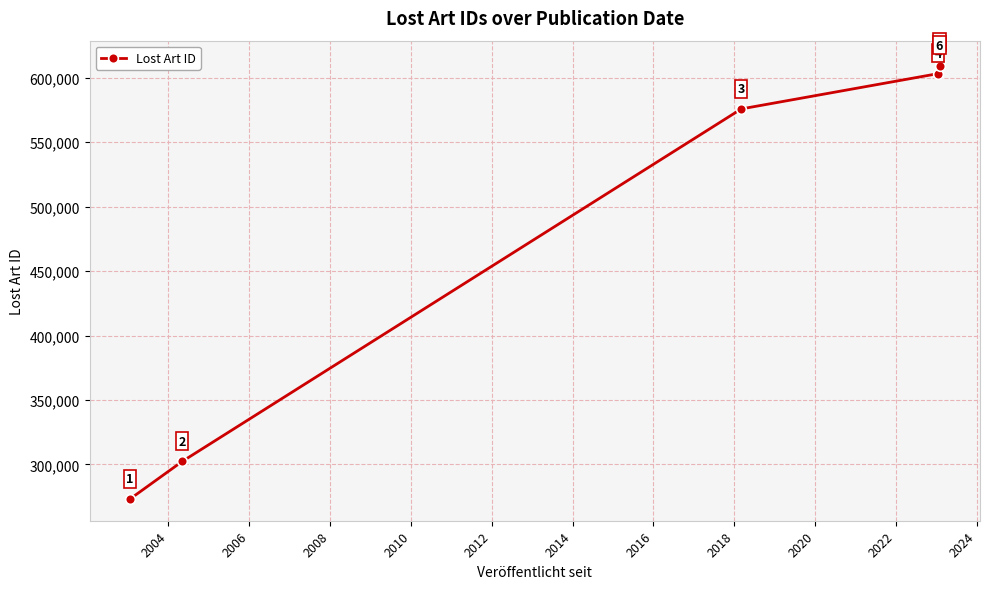

Is this an area chart (filled region under the line)?

No